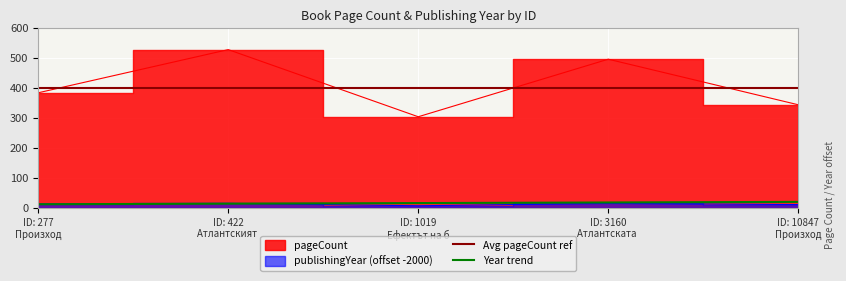

True or false: publishingYear and pageCount cross at least once.

False